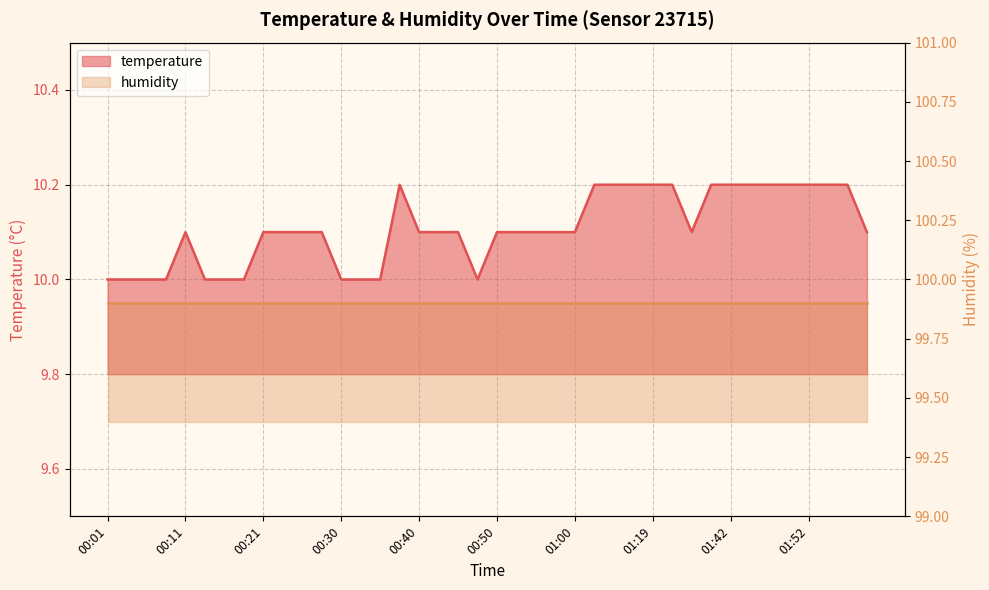

Where is the data nearest to the value 10?

00:01